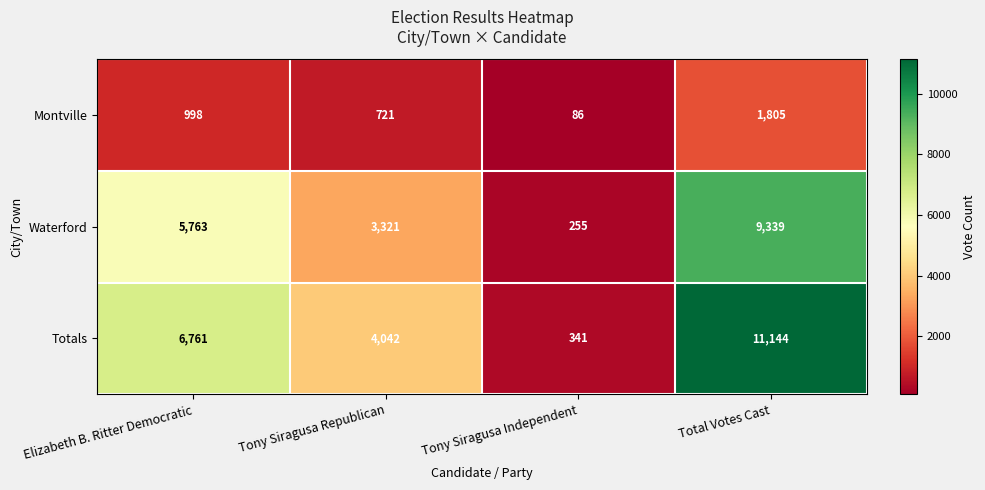

What is the difference between the maximum and minimum values in the Montville series?

1719